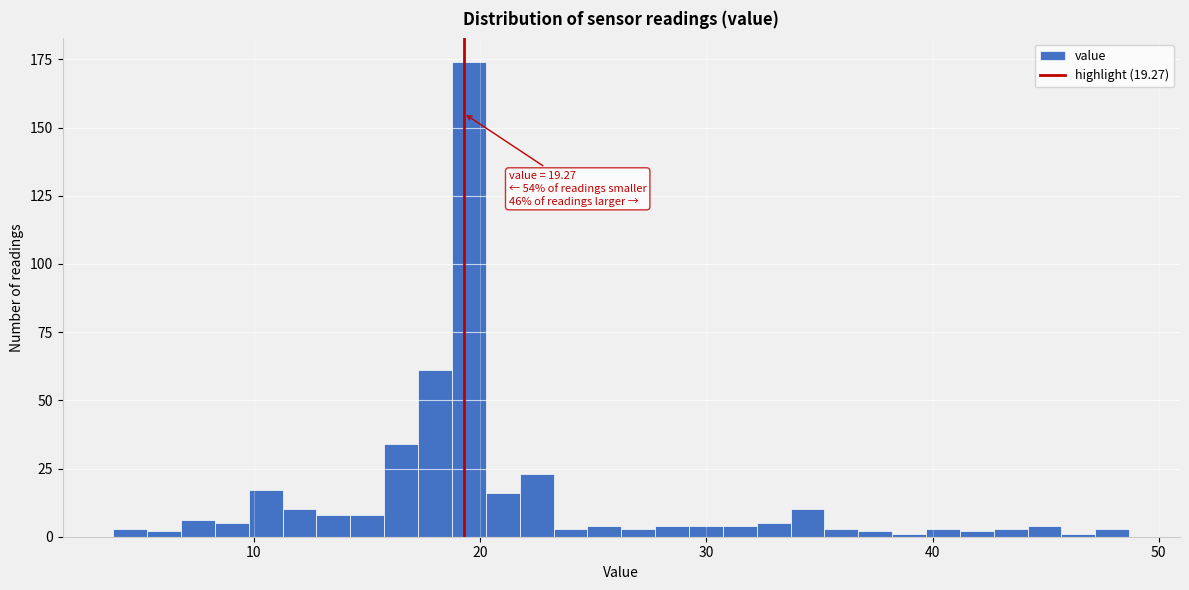

Read against the x-axis, roughly where is the centre of the tallest bar?

20